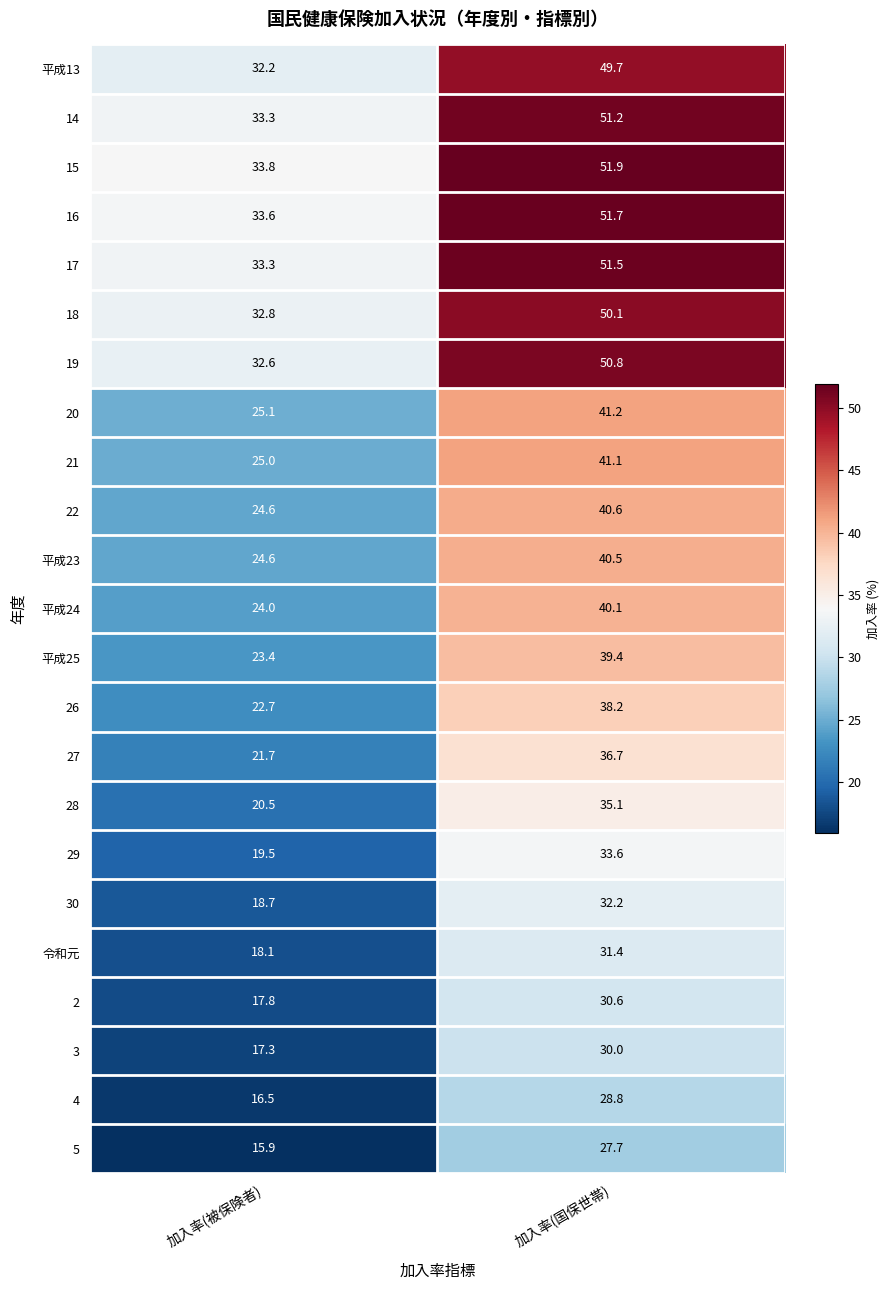

At how many categories does at least one series exceed 34?

1